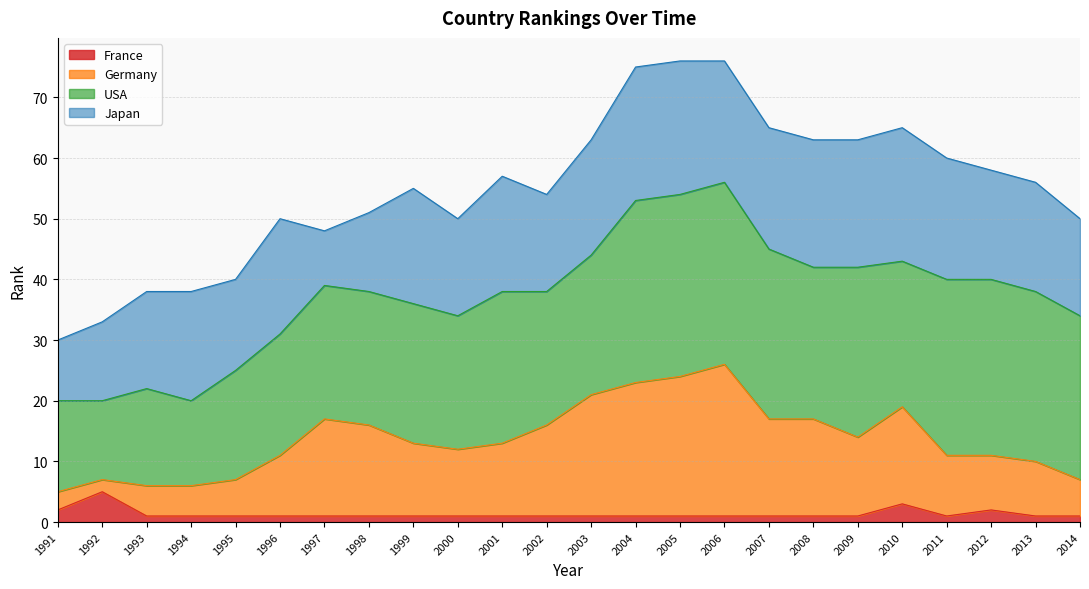

What is the total value across all series at 1993?

38